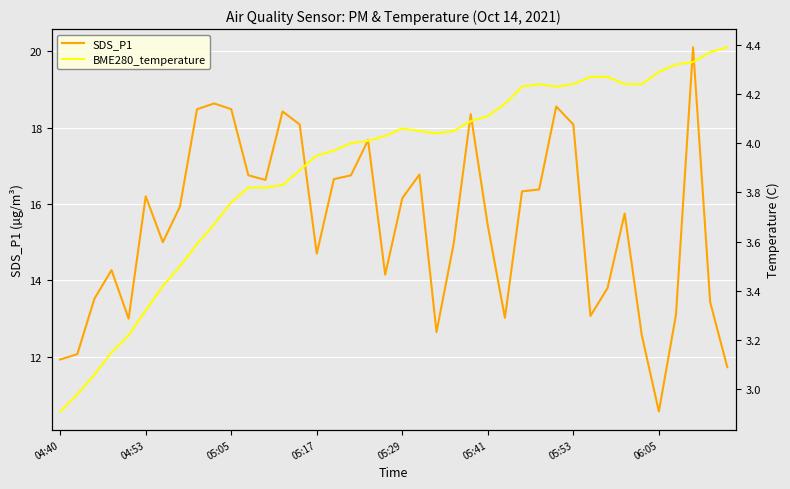

How many values in the BME280_temperature series exceed 4?

22